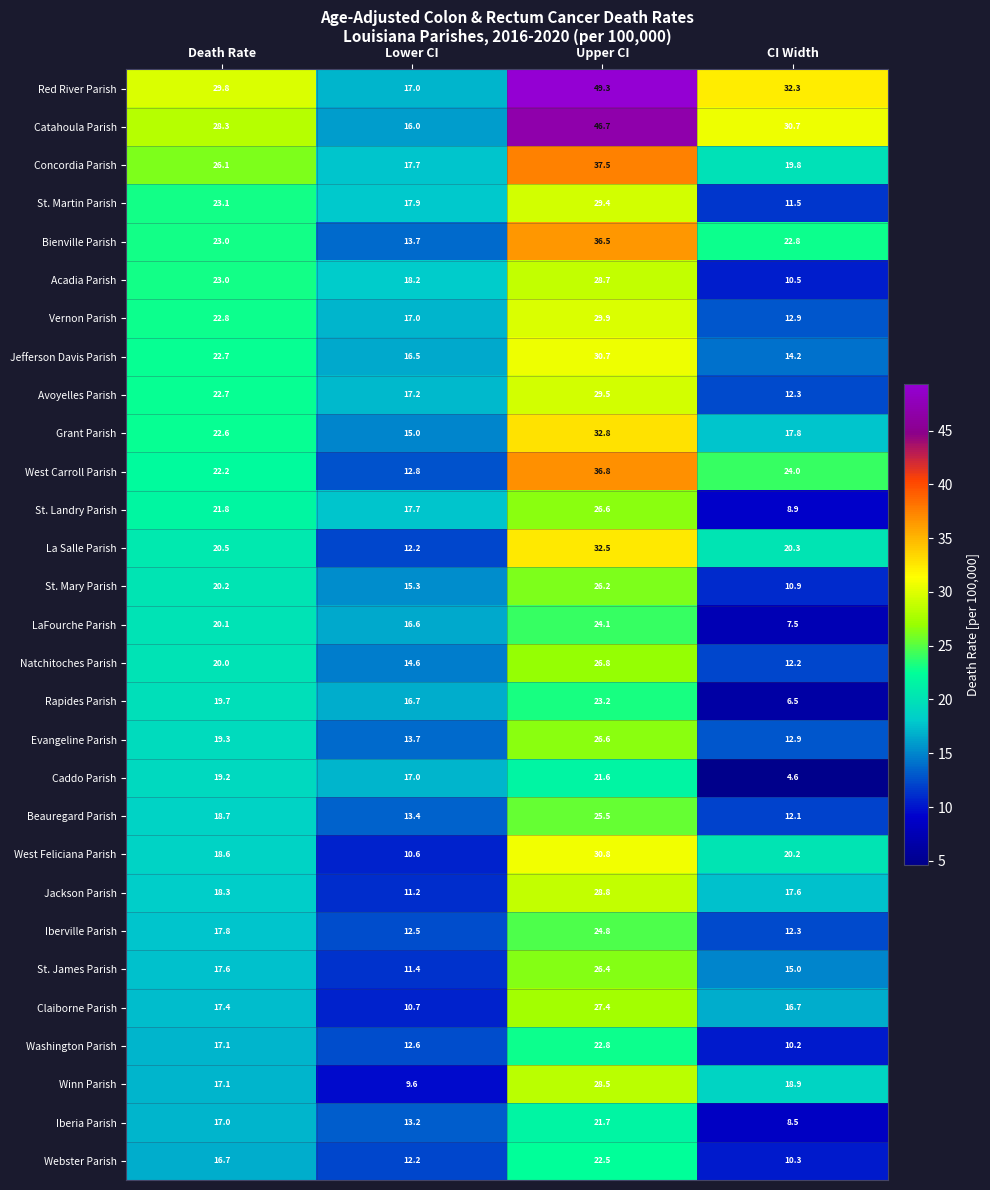

What is the difference between the highest and lowest values at CI Width?

27.7